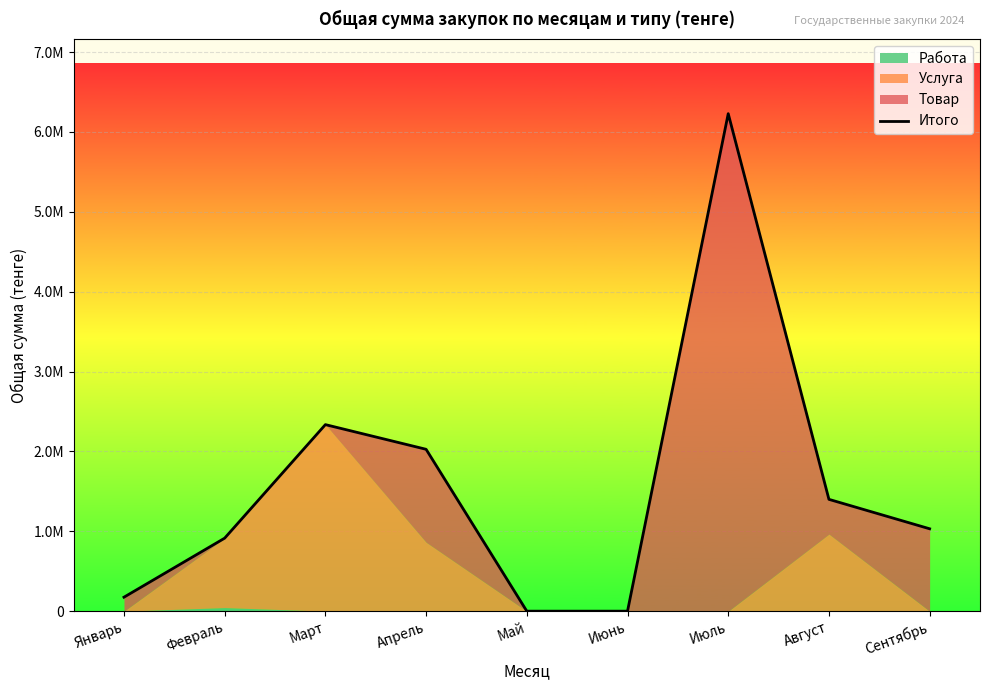

True or false: the data shows 423171.3 at Сентябрь.

False